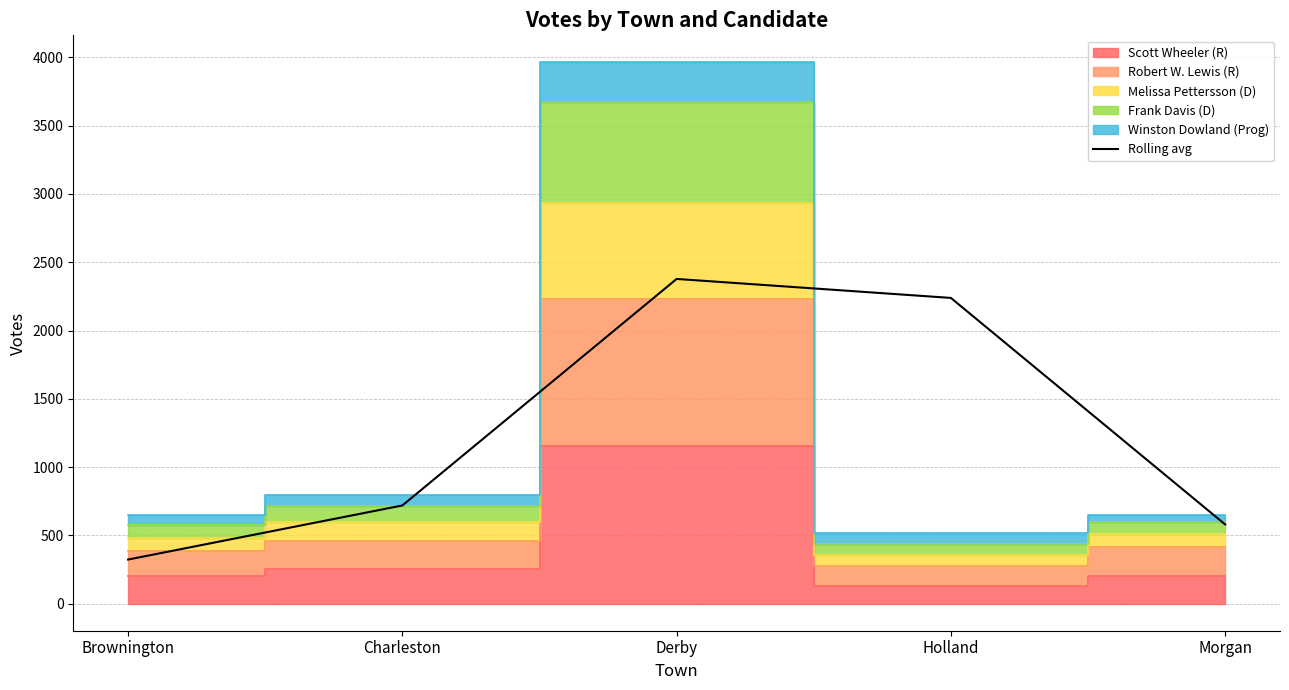

What value does the data have at Brownington?

323.0